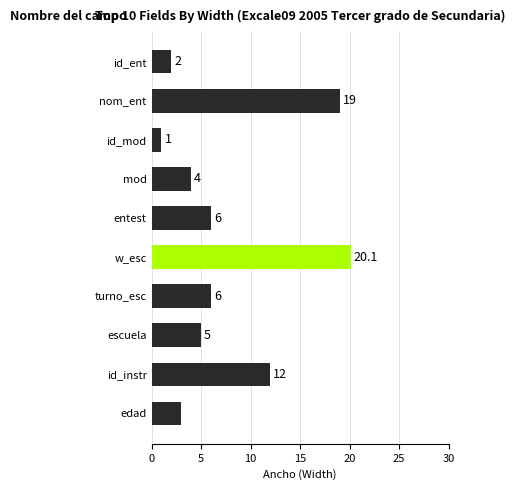

Approximately how many times larger is the value at id_ent compared to entest?

0.3